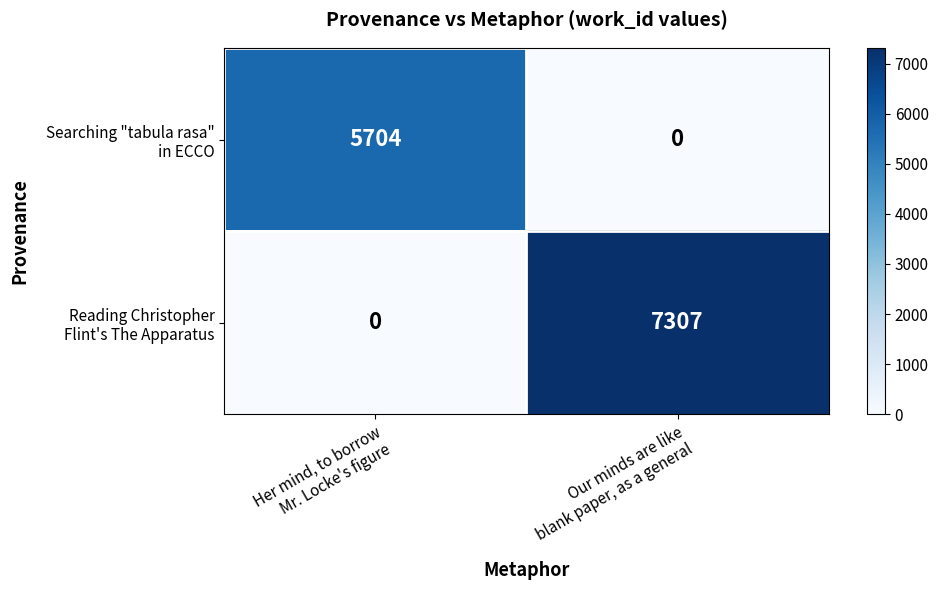

What is the greatest value displayed?

7307